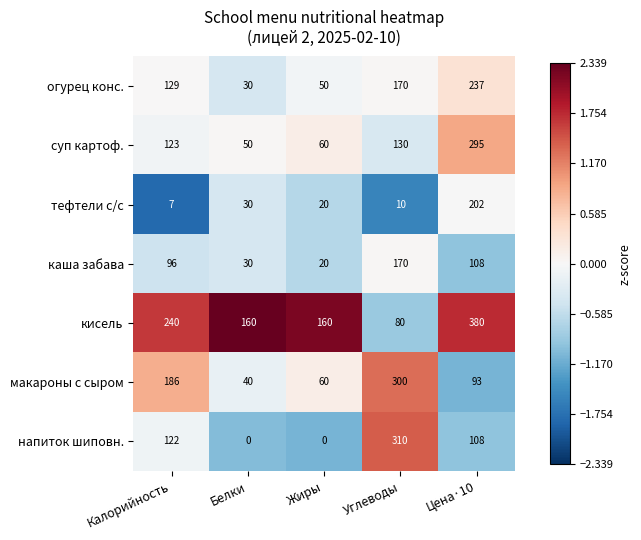

What is the average value of the кисель series?

204